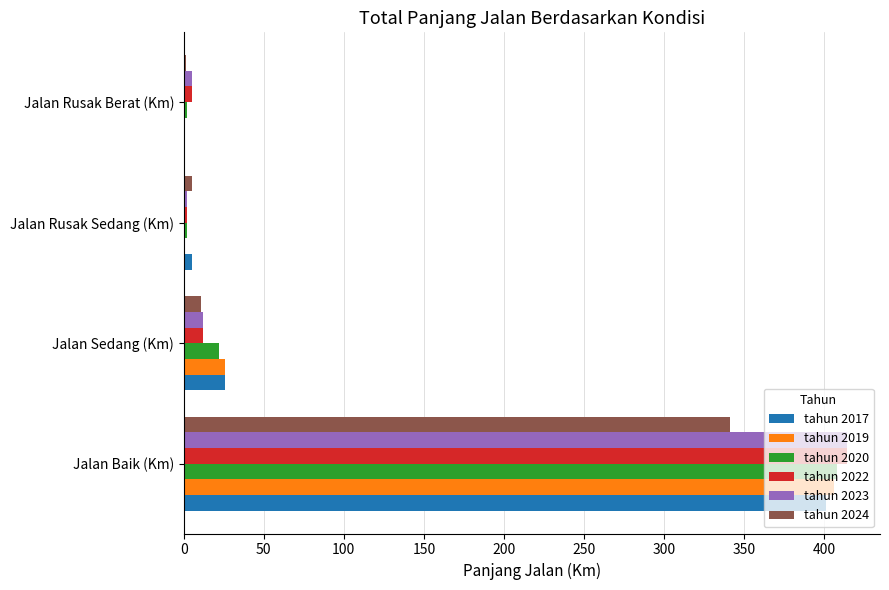

True or false: tahun 2023 has a value of 12.0 at Jalan Sedang (Km).

True